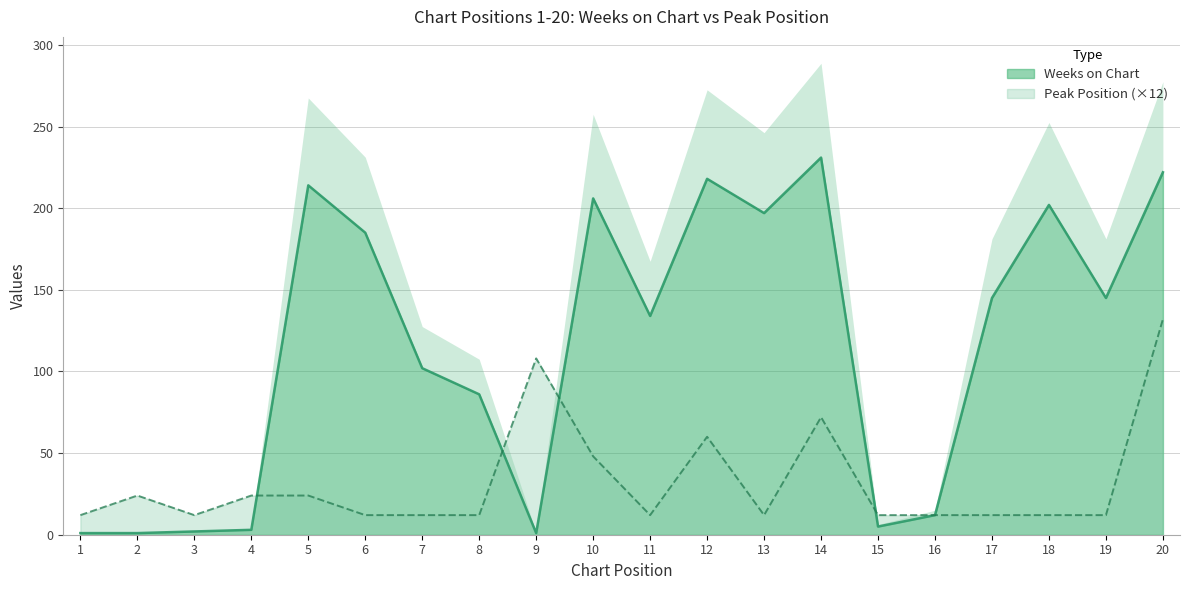

How many intersections are there between Weeks on Chart and Peak Position?

4